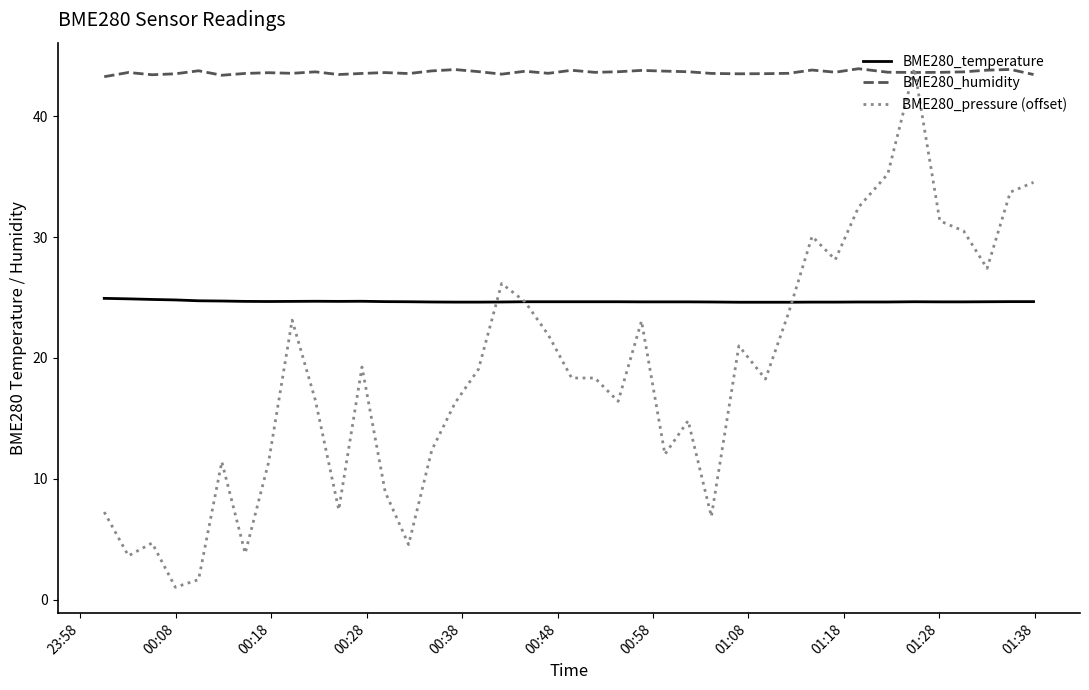

What is the minimum value for BME280_temperature?

24.6